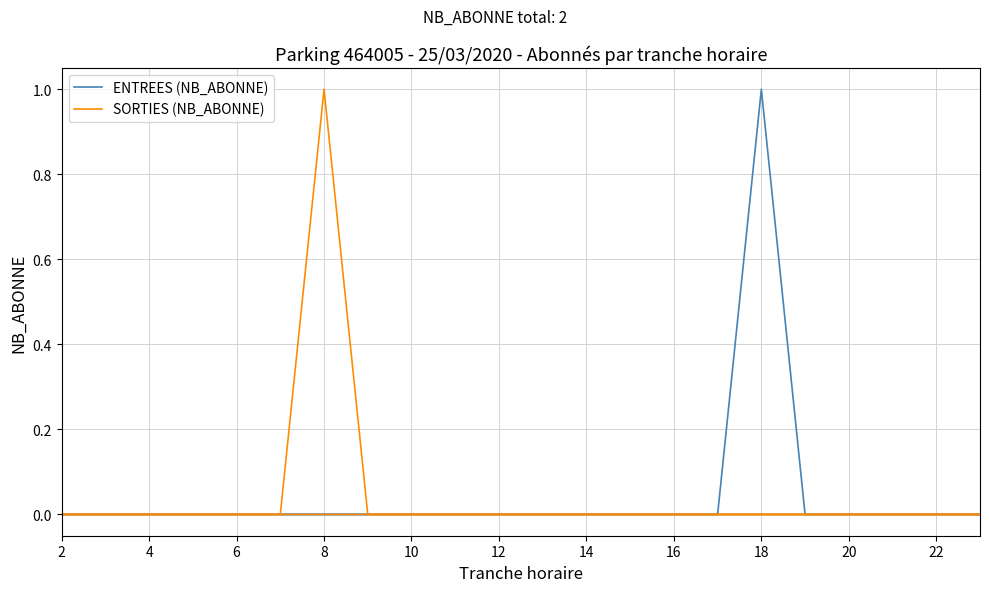

Between 4 and 22, which is larger?

4